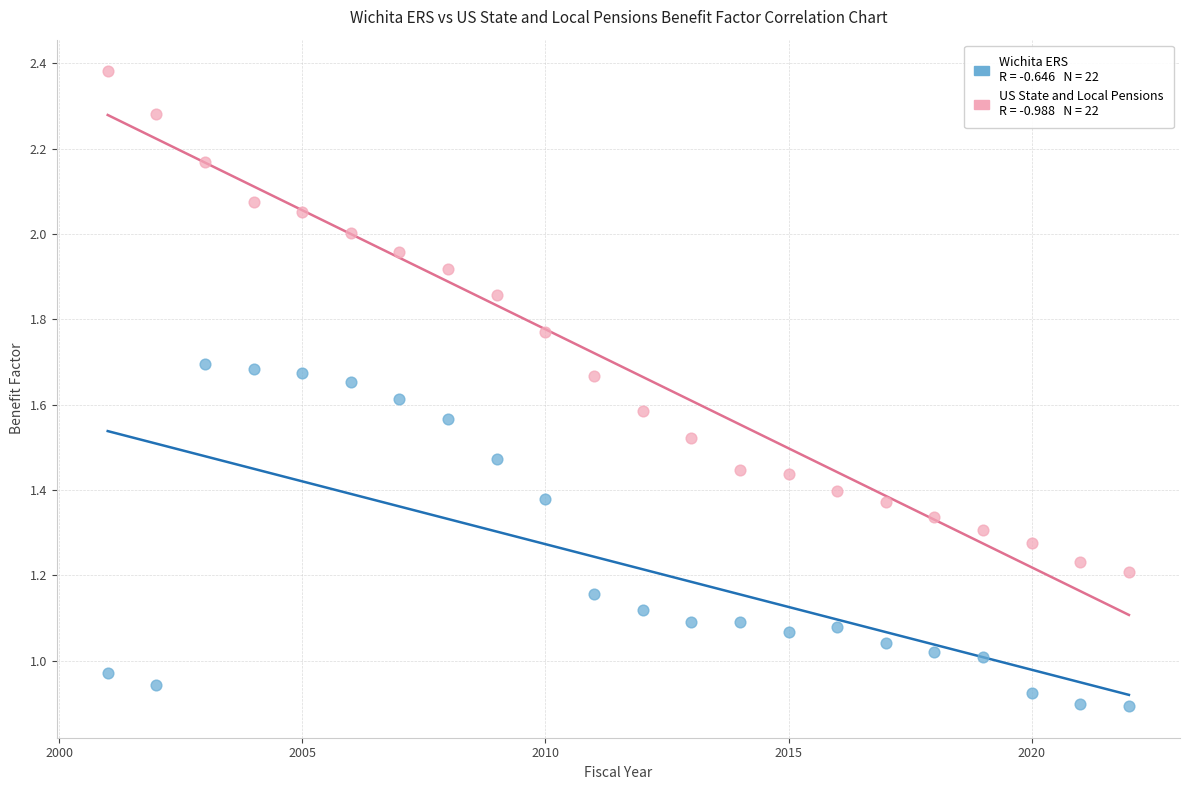

Across all data points, what is the range of X values (max minus min)?

21.0